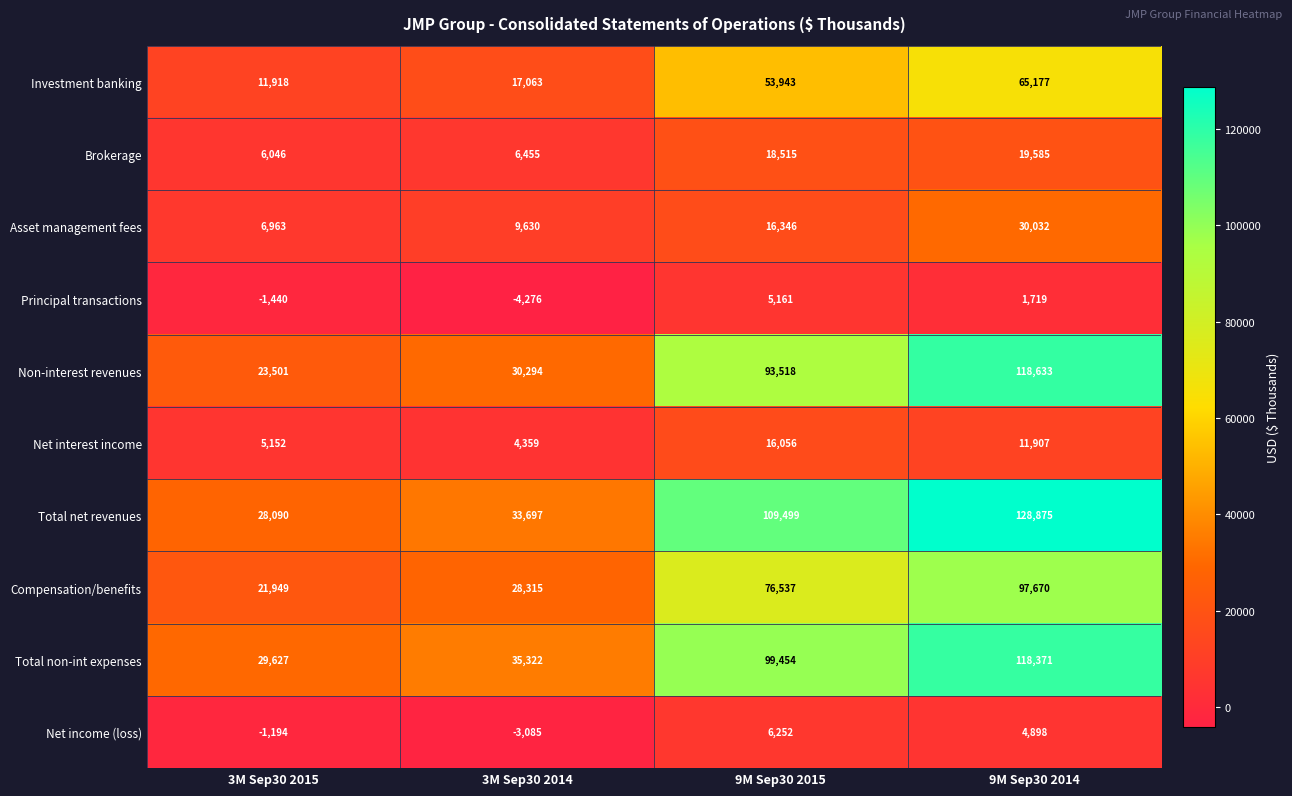

At which label does Net interest income first exceed 11907?

9M Sep30 2015